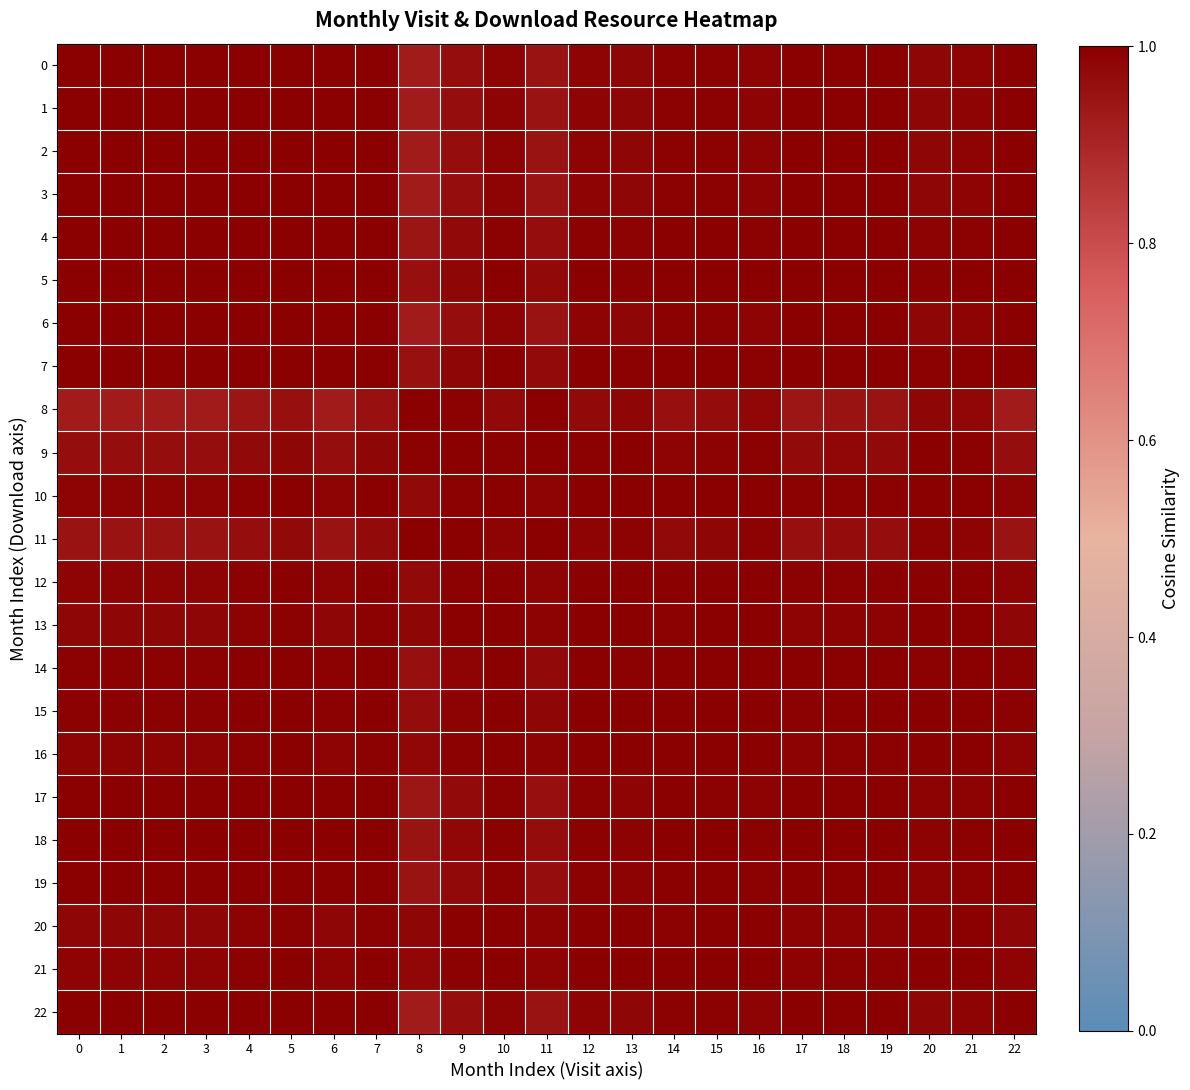

Reading left to right, what are all the values shown in this chart?

0: 0=1.0	1=1.0	2=1.0	3=1.0	4=1.0	5=1.0	6=1.0	7=1.0	8=0.9	9=1.0	10=1.0	11=0.9	12=1.0	13=1.0	14=1.0	15=1.0	16=1.0	17=1.0	18=1.0	19=1.0	20=1.0	21=1.0	22=1.0
1: 0=1.0	1=1.0	2=1.0	3=1.0	4=1.0	5=1.0	6=1.0	7=1.0	8=0.9	9=1.0	10=1.0	11=0.9	12=1.0	13=1.0	14=1.0	15=1.0	16=1.0	17=1.0	18=1.0	19=1.0	20=1.0	21=1.0	22=1.0
2: 0=1.0	1=1.0	2=1.0	3=1.0	4=1.0	5=1.0	6=1.0	7=1.0	8=0.9	9=1.0	10=1.0	11=0.9	12=1.0	13=1.0	14=1.0	15=1.0	16=1.0	17=1.0	18=1.0	19=1.0	20=1.0	21=1.0	22=1.0
3: 0=1.0	1=1.0	2=1.0	3=1.0	4=1.0	5=1.0	6=1.0	7=1.0	8=0.9	9=1.0	10=1.0	11=0.9	12=1.0	13=1.0	14=1.0	15=1.0	16=1.0	17=1.0	18=1.0	19=1.0	20=1.0	21=1.0	22=1.0
4: 0=1.0	1=1.0	2=1.0	3=1.0	4=1.0	5=1.0	6=1.0	7=1.0	8=0.9	9=1.0	10=1.0	11=1.0	12=1.0	13=1.0	14=1.0	15=1.0	16=1.0	17=1.0	18=1.0	19=1.0	20=1.0	21=1.0	22=1.0
5: 0=1.0	1=1.0	2=1.0	3=1.0	4=1.0	5=1.0	6=1.0	7=1.0	8=1.0	9=1.0	10=1.0	11=1.0	12=1.0	13=1.0	14=1.0	15=1.0	16=1.0	17=1.0	18=1.0	19=1.0	20=1.0	21=1.0	22=1.0
6: 0=1.0	1=1.0	2=1.0	3=1.0	4=1.0	5=1.0	6=1.0	7=1.0	8=0.9	9=1.0	10=1.0	11=0.9	12=1.0	13=1.0	14=1.0	15=1.0	16=1.0	17=1.0	18=1.0	19=1.0	20=1.0	21=1.0	22=1.0
7: 0=1.0	1=1.0	2=1.0	3=1.0	4=1.0	5=1.0	6=1.0	7=1.0	8=1.0	9=1.0	10=1.0	11=1.0	12=1.0	13=1.0	14=1.0	15=1.0	16=1.0	17=1.0	18=1.0	19=1.0	20=1.0	21=1.0	22=1.0
8: 0=0.9	1=0.9	2=0.9	3=0.9	4=0.9	5=1.0	6=0.9	7=1.0	8=1.0	9=1.0	10=1.0	11=1.0	12=1.0	13=1.0	14=1.0	15=1.0	16=1.0	17=0.9	18=0.9	19=0.9	20=1.0	21=1.0	22=0.9
9: 0=1.0	1=1.0	2=1.0	3=1.0	4=1.0	5=1.0	6=1.0	7=1.0	8=1.0	9=1.0	10=1.0	11=1.0	12=1.0	13=1.0	14=1.0	15=1.0	16=1.0	17=1.0	18=1.0	19=1.0	20=1.0	21=1.0	22=1.0
10: 0=1.0	1=1.0	2=1.0	3=1.0	4=1.0	5=1.0	6=1.0	7=1.0	8=1.0	9=1.0	10=1.0	11=1.0	12=1.0	13=1.0	14=1.0	15=1.0	16=1.0	17=1.0	18=1.0	19=1.0	20=1.0	21=1.0	22=1.0
11: 0=0.9	1=0.9	2=0.9	3=0.9	4=1.0	5=1.0	6=0.9	7=1.0	8=1.0	9=1.0	10=1.0	11=1.0	12=1.0	13=1.0	14=1.0	15=1.0	16=1.0	17=1.0	18=1.0	19=1.0	20=1.0	21=1.0	22=0.9
12: 0=1.0	1=1.0	2=1.0	3=1.0	4=1.0	5=1.0	6=1.0	7=1.0	8=1.0	9=1.0	10=1.0	11=1.0	12=1.0	13=1.0	14=1.0	15=1.0	16=1.0	17=1.0	18=1.0	19=1.0	20=1.0	21=1.0	22=1.0
13: 0=1.0	1=1.0	2=1.0	3=1.0	4=1.0	5=1.0	6=1.0	7=1.0	8=1.0	9=1.0	10=1.0	11=1.0	12=1.0	13=1.0	14=1.0	15=1.0	16=1.0	17=1.0	18=1.0	19=1.0	20=1.0	21=1.0	22=1.0
14: 0=1.0	1=1.0	2=1.0	3=1.0	4=1.0	5=1.0	6=1.0	7=1.0	8=1.0	9=1.0	10=1.0	11=1.0	12=1.0	13=1.0	14=1.0	15=1.0	16=1.0	17=1.0	18=1.0	19=1.0	20=1.0	21=1.0	22=1.0
15: 0=1.0	1=1.0	2=1.0	3=1.0	4=1.0	5=1.0	6=1.0	7=1.0	8=1.0	9=1.0	10=1.0	11=1.0	12=1.0	13=1.0	14=1.0	15=1.0	16=1.0	17=1.0	18=1.0	19=1.0	20=1.0	21=1.0	22=1.0
16: 0=1.0	1=1.0	2=1.0	3=1.0	4=1.0	5=1.0	6=1.0	7=1.0	8=1.0	9=1.0	10=1.0	11=1.0	12=1.0	13=1.0	14=1.0	15=1.0	16=1.0	17=1.0	18=1.0	19=1.0	20=1.0	21=1.0	22=1.0
17: 0=1.0	1=1.0	2=1.0	3=1.0	4=1.0	5=1.0	6=1.0	7=1.0	8=0.9	9=1.0	10=1.0	11=1.0	12=1.0	13=1.0	14=1.0	15=1.0	16=1.0	17=1.0	18=1.0	19=1.0	20=1.0	21=1.0	22=1.0
18: 0=1.0	1=1.0	2=1.0	3=1.0	4=1.0	5=1.0	6=1.0	7=1.0	8=0.9	9=1.0	10=1.0	11=1.0	12=1.0	13=1.0	14=1.0	15=1.0	16=1.0	17=1.0	18=1.0	19=1.0	20=1.0	21=1.0	22=1.0
19: 0=1.0	1=1.0	2=1.0	3=1.0	4=1.0	5=1.0	6=1.0	7=1.0	8=0.9	9=1.0	10=1.0	11=1.0	12=1.0	13=1.0	14=1.0	15=1.0	16=1.0	17=1.0	18=1.0	19=1.0	20=1.0	21=1.0	22=1.0
20: 0=1.0	1=1.0	2=1.0	3=1.0	4=1.0	5=1.0	6=1.0	7=1.0	8=1.0	9=1.0	10=1.0	11=1.0	12=1.0	13=1.0	14=1.0	15=1.0	16=1.0	17=1.0	18=1.0	19=1.0	20=1.0	21=1.0	22=1.0
21: 0=1.0	1=1.0	2=1.0	3=1.0	4=1.0	5=1.0	6=1.0	7=1.0	8=1.0	9=1.0	10=1.0	11=1.0	12=1.0	13=1.0	14=1.0	15=1.0	16=1.0	17=1.0	18=1.0	19=1.0	20=1.0	21=1.0	22=1.0
22: 0=1.0	1=1.0	2=1.0	3=1.0	4=1.0	5=1.0	6=1.0	7=1.0	8=0.9	9=1.0	10=1.0	11=0.9	12=1.0	13=1.0	14=1.0	15=1.0	16=1.0	17=1.0	18=1.0	19=1.0	20=1.0	21=1.0	22=1.0